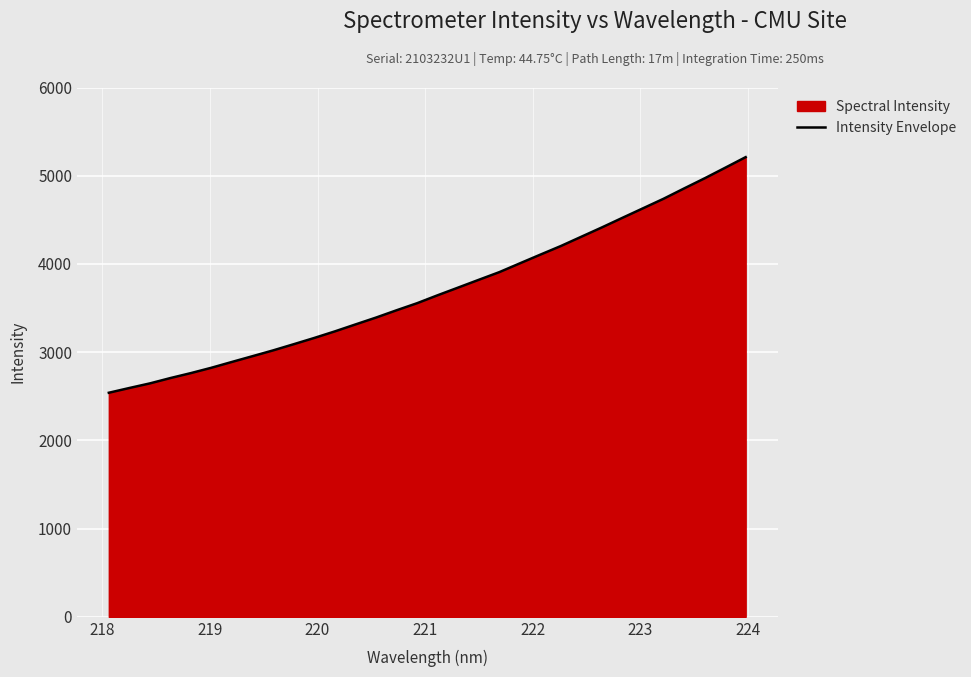

What is the smallest value displayed?

2539.8